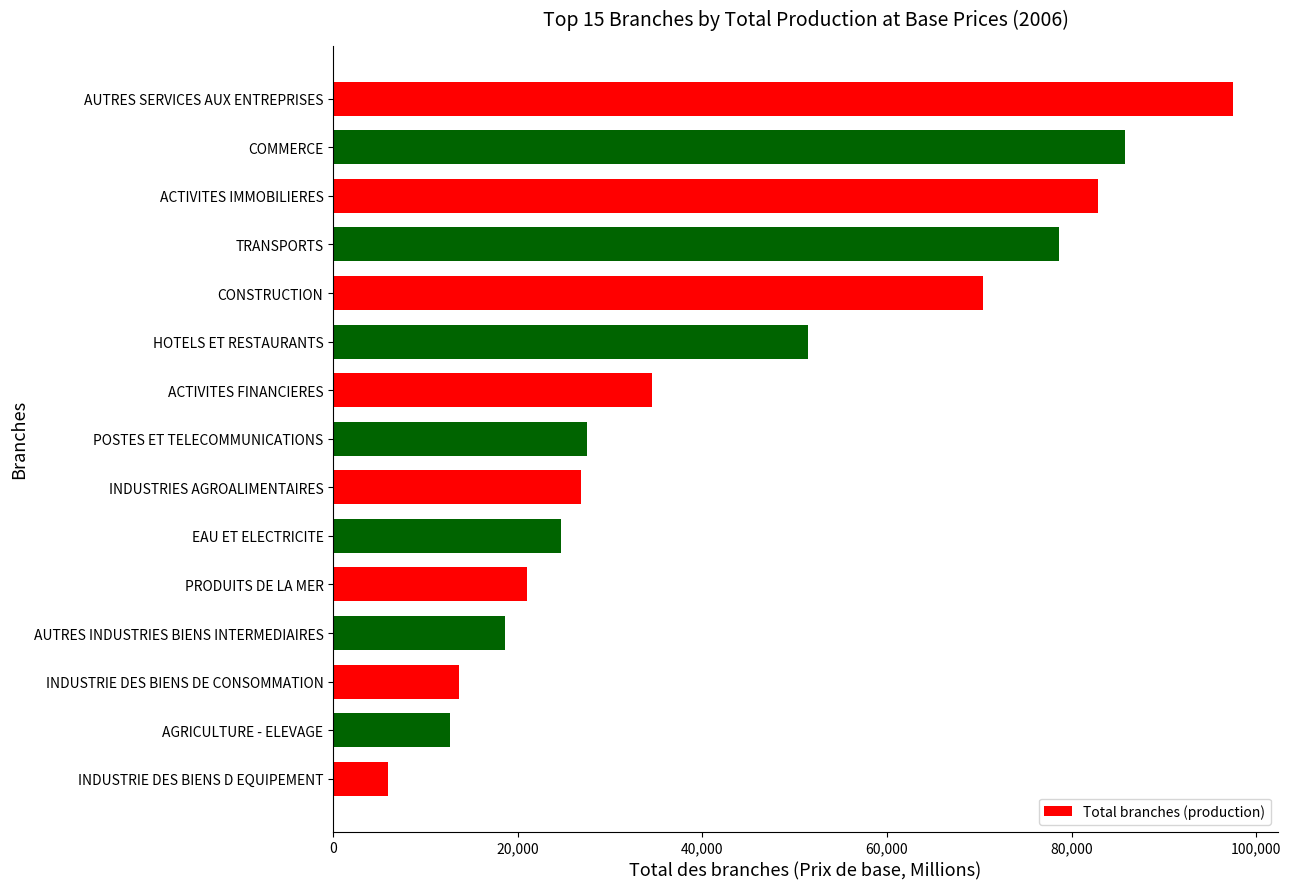

What is the greatest value displayed?

97462